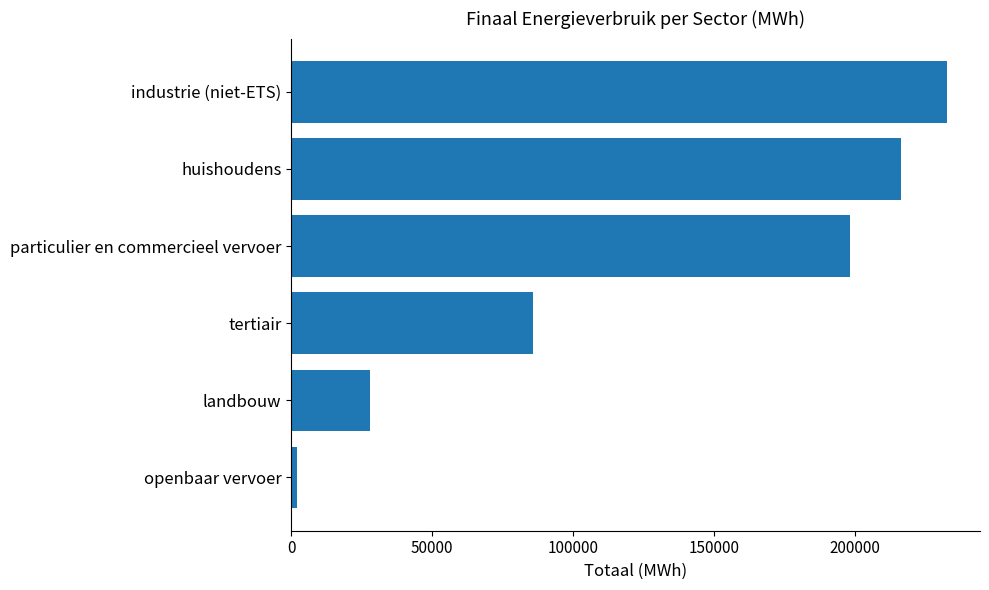

What is the sum of all values?

763276.9